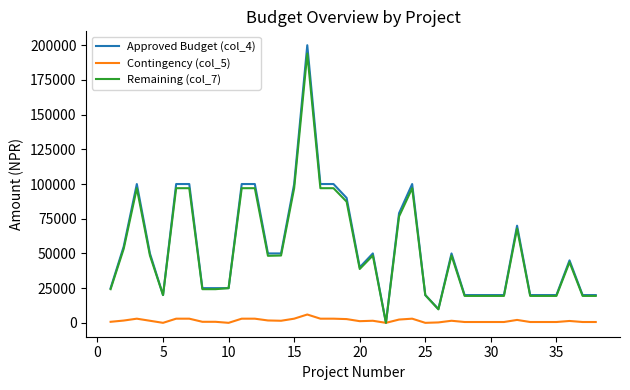

Which series has the widest spread of values?

Approved Budget (col_4)